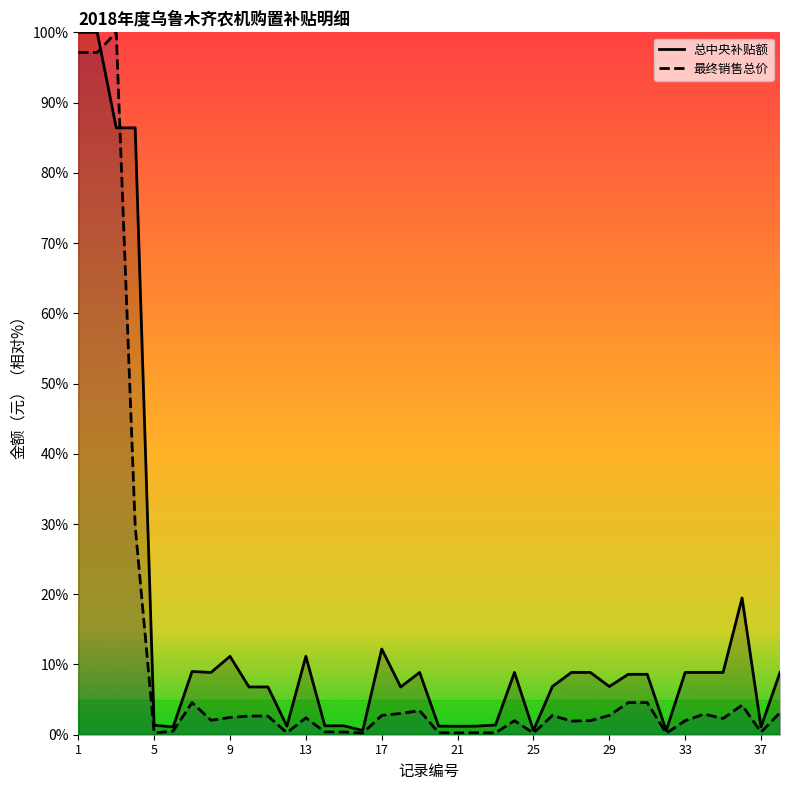

At which category does 最终销售总价(元) reach its first local peak?

3